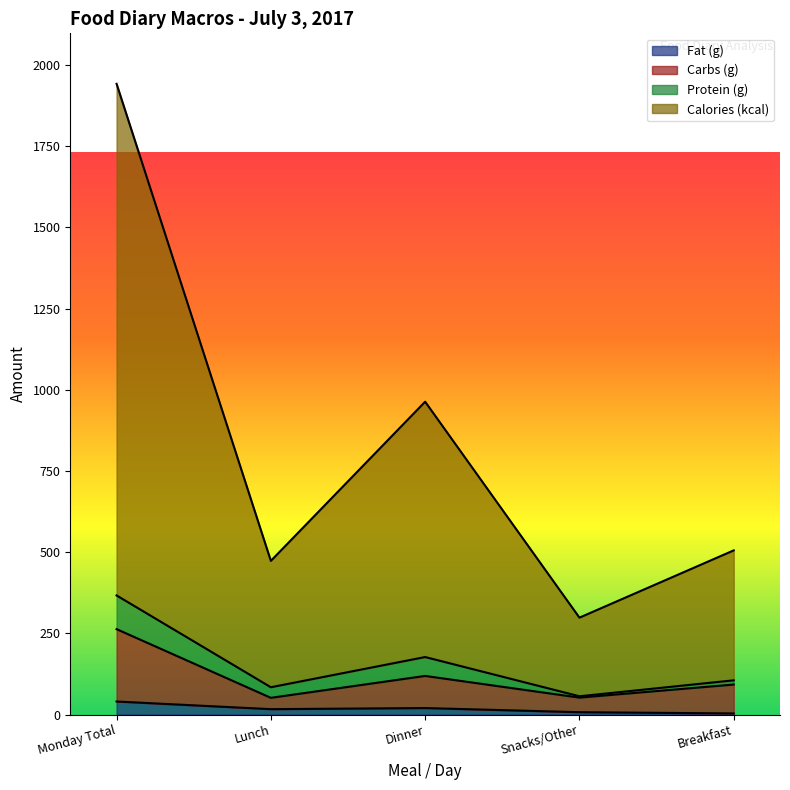

What is the difference between the maximum and minimum values in the Carbs (g) series?

211.5